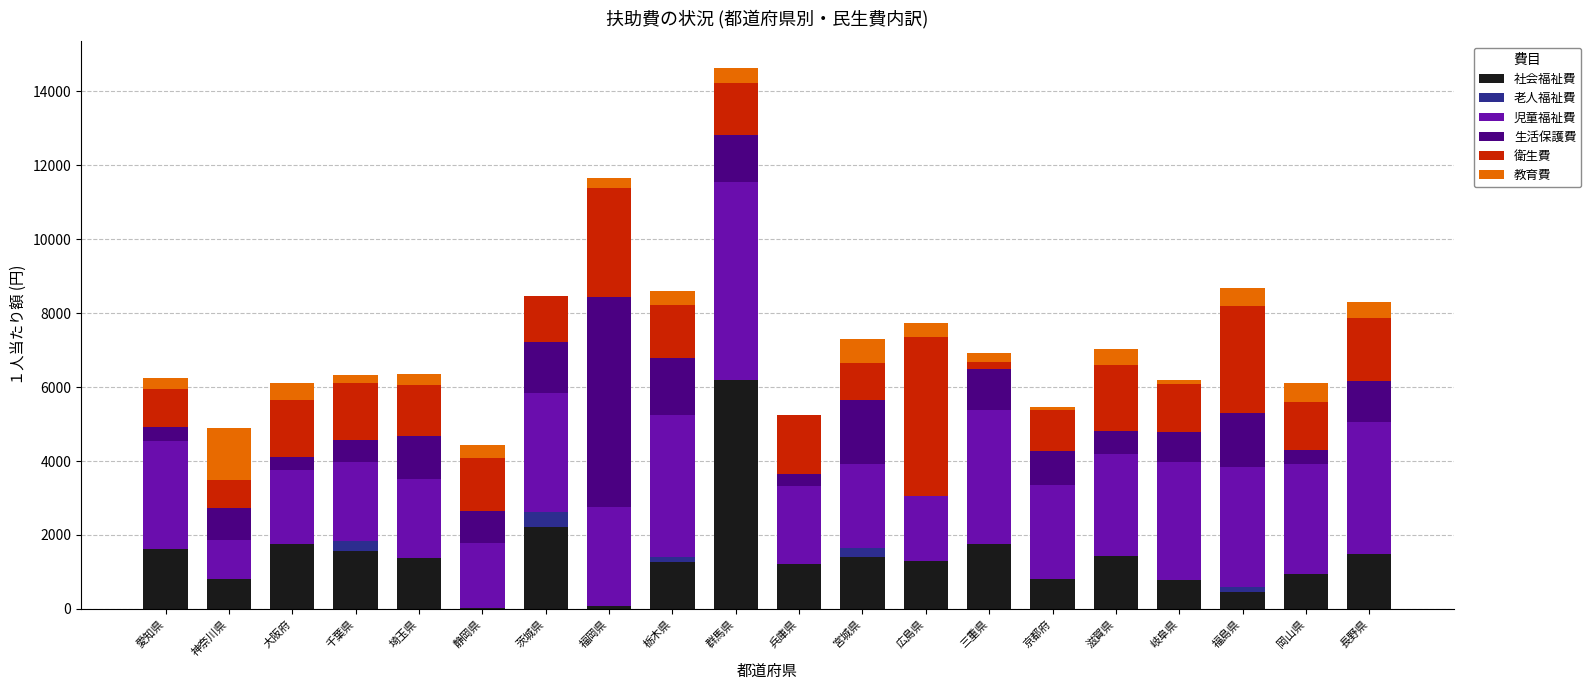

What is the average value of the 社会福祉費 series?

1423